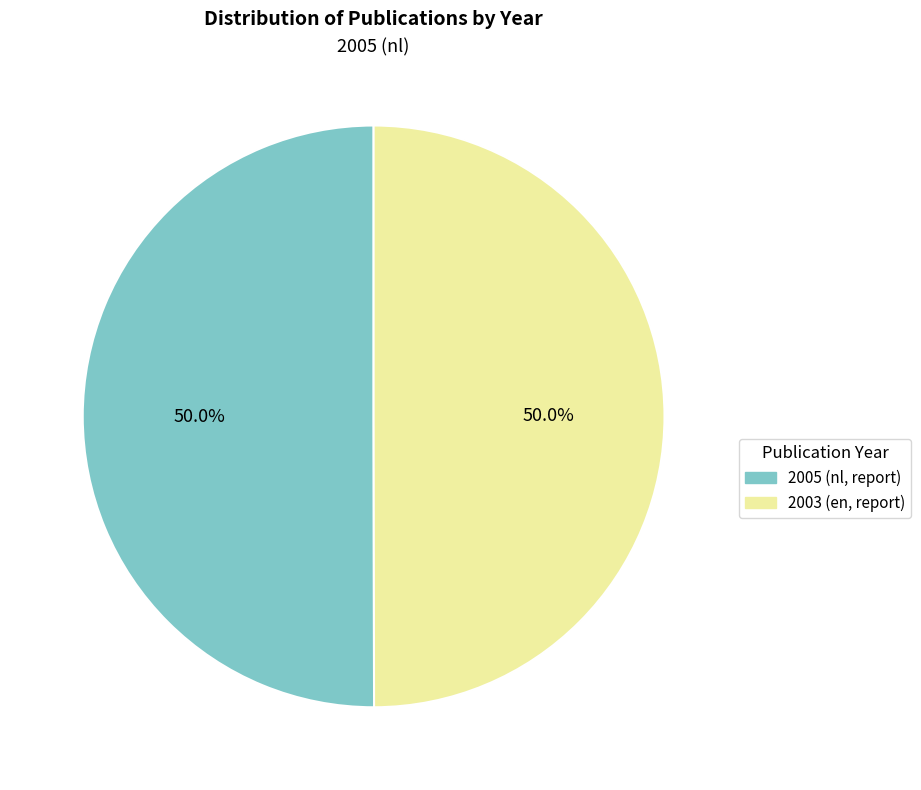

Approximately how many times larger is the value at 2003 (en, report) compared to 2005 (nl, report)?

1.0